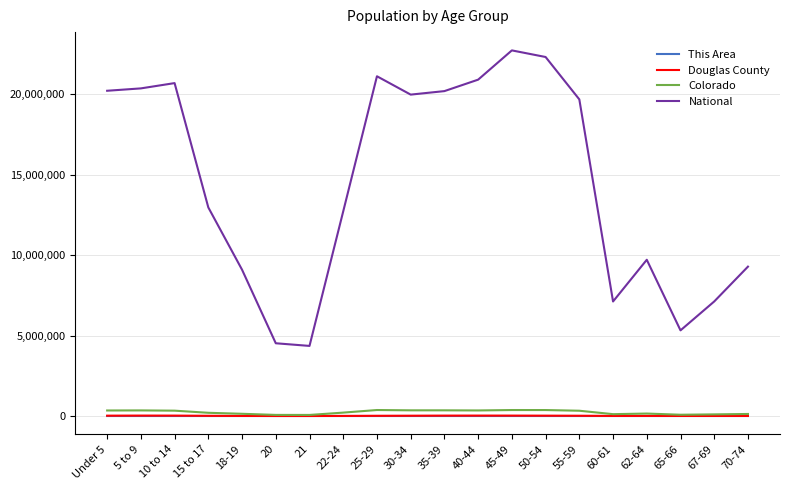

What is the minimum value shown in the chart?

37